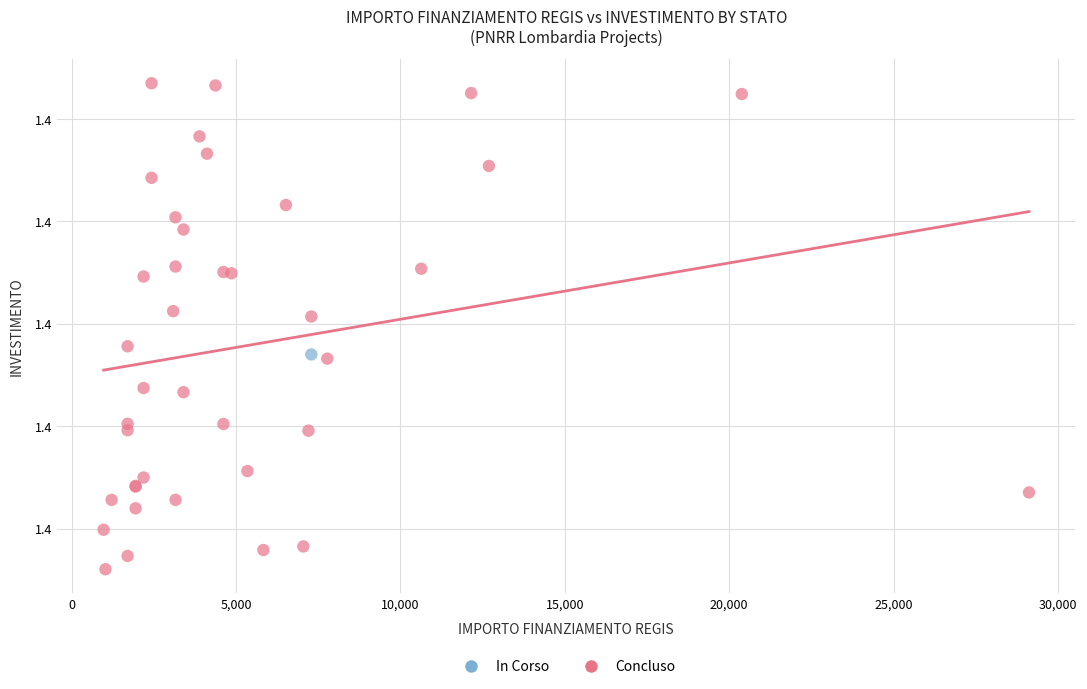

What are all the series names shown in the legend?

In Corso, Concluso